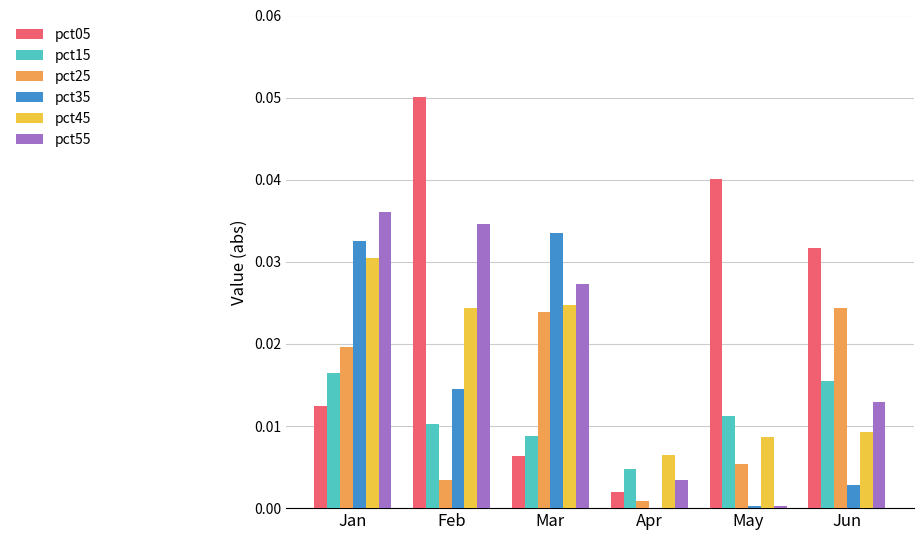

Which series has the largest total across all categories?

pct05